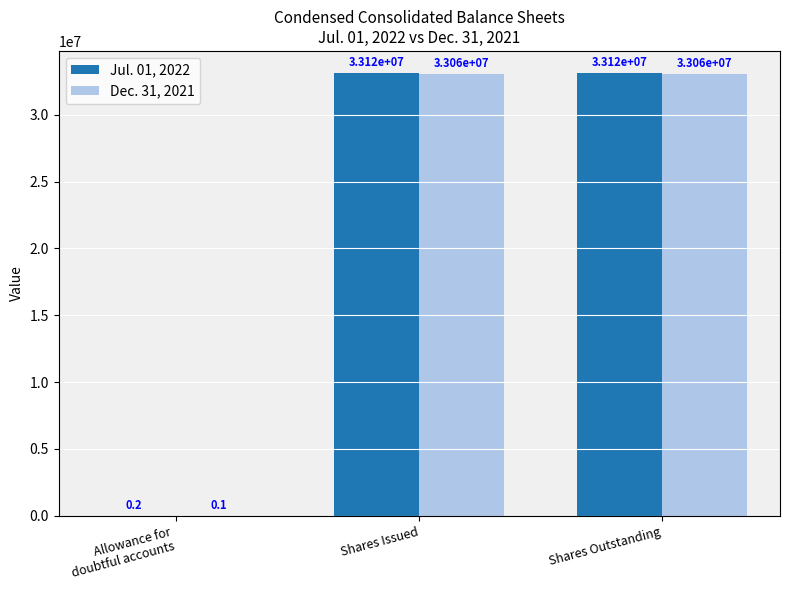

Between Allowance for
doubtful accounts and Shares Outstanding, which series saw the biggest shift?

Jul. 01, 2022